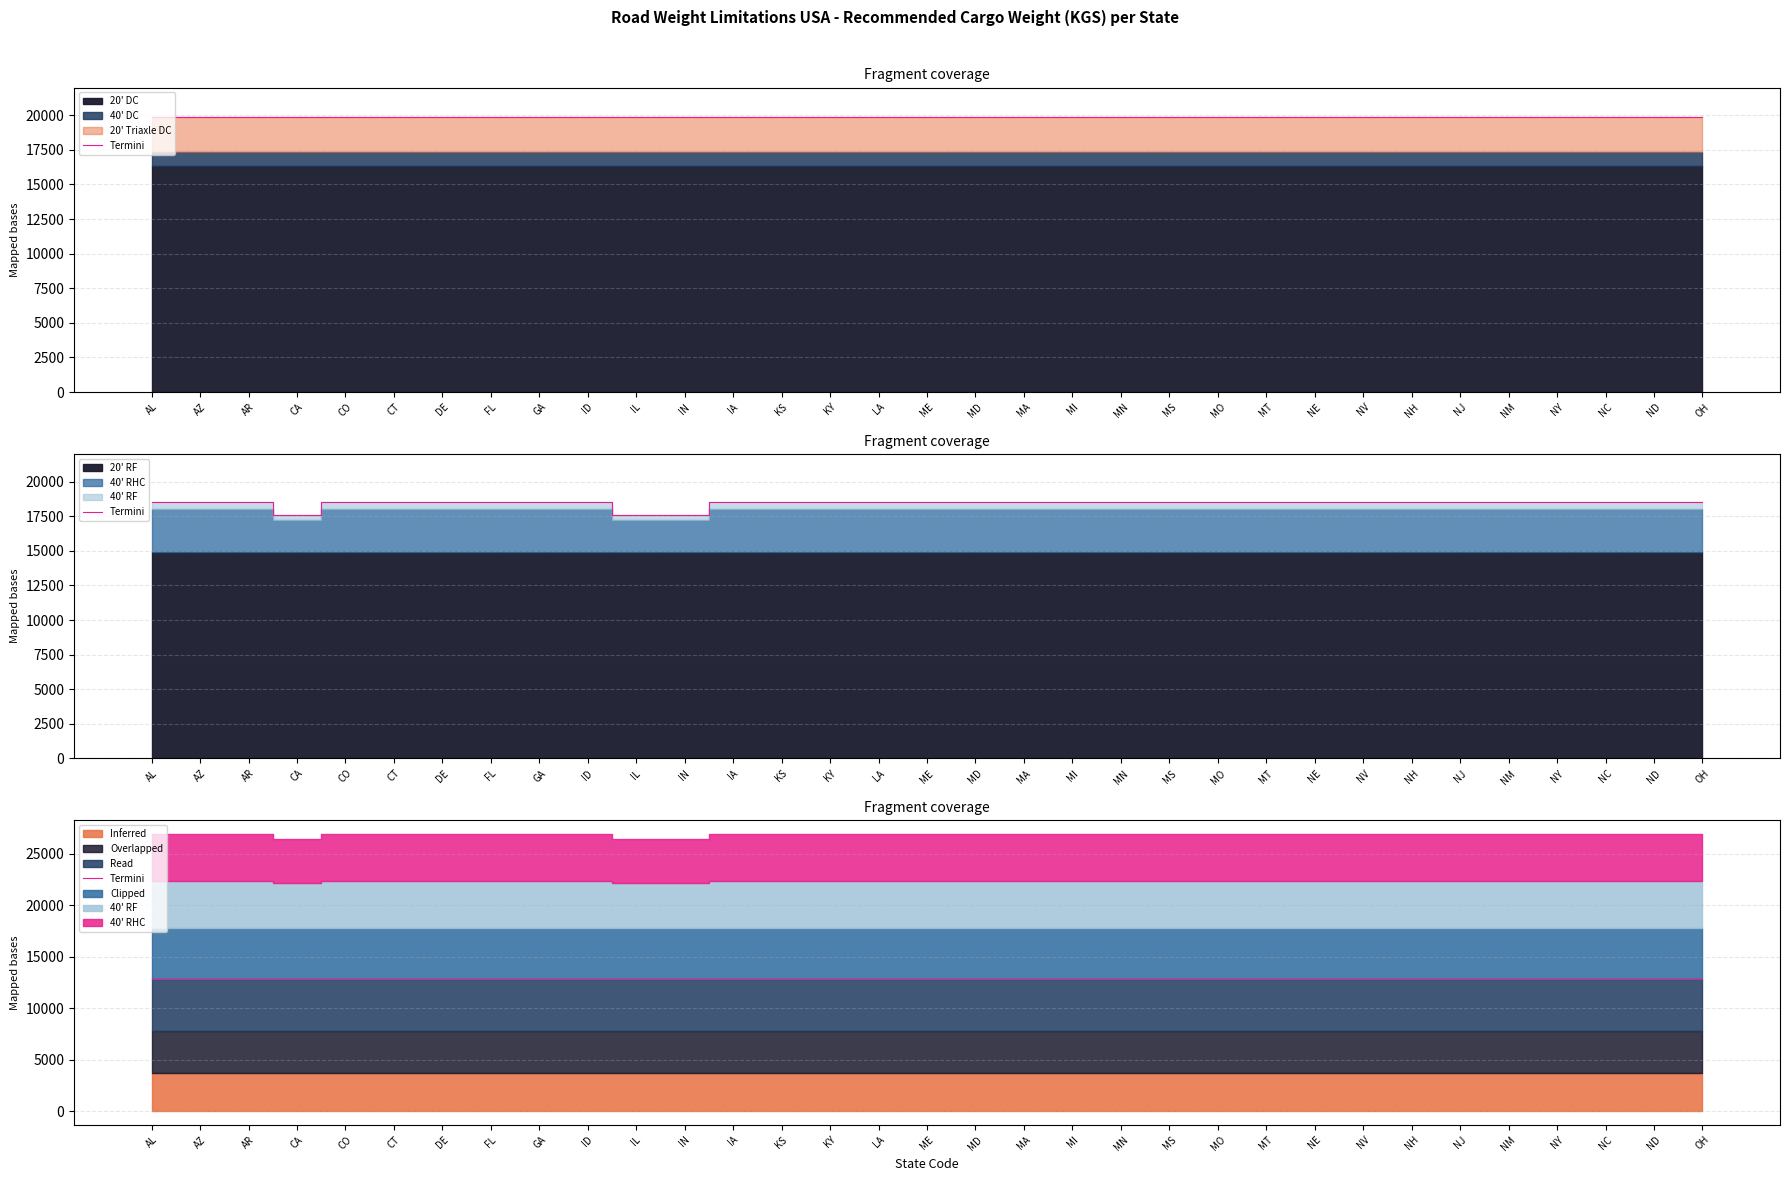

What is the label of the 20th point from the left?

MI